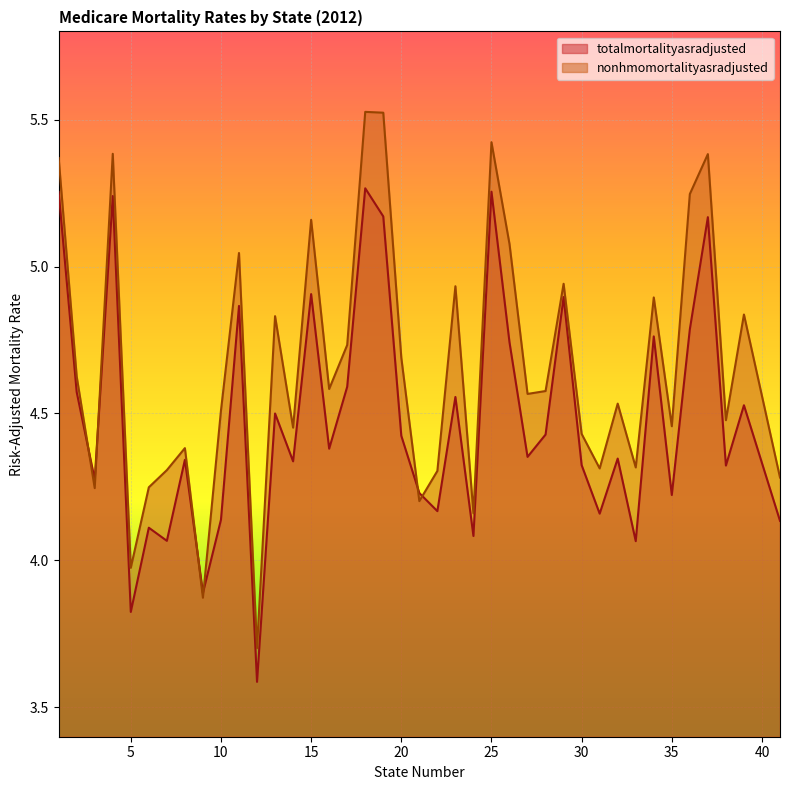

The nonhmomortalityasradjusted series shows 6.6 at 5. True or false?

False